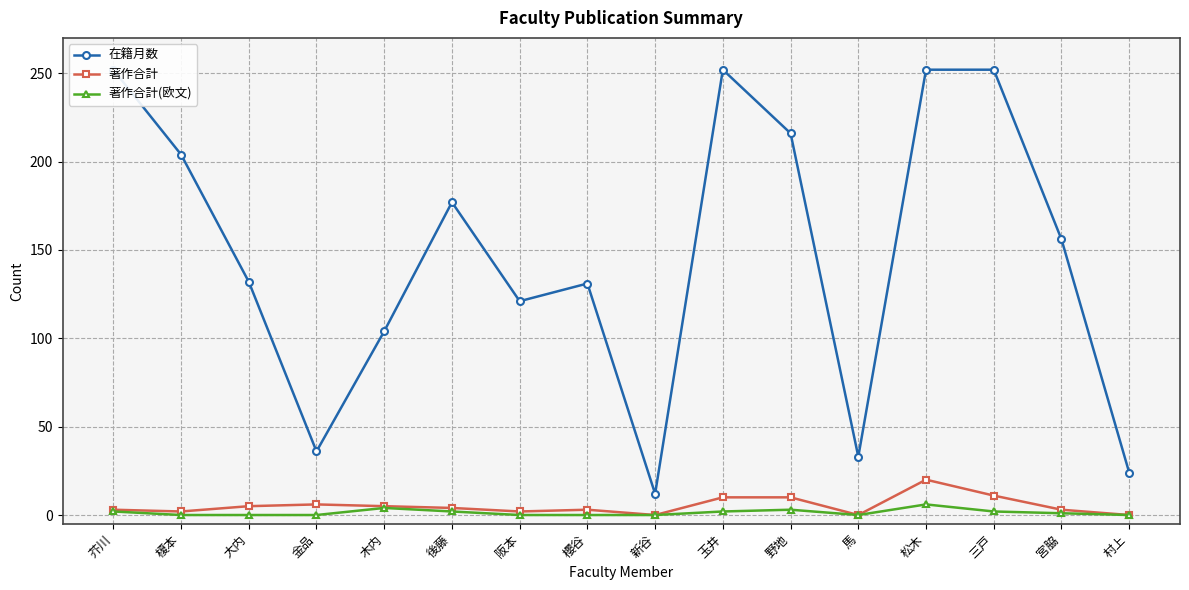

Where does the 著作合計(欧文) series first go above 1?

芥川